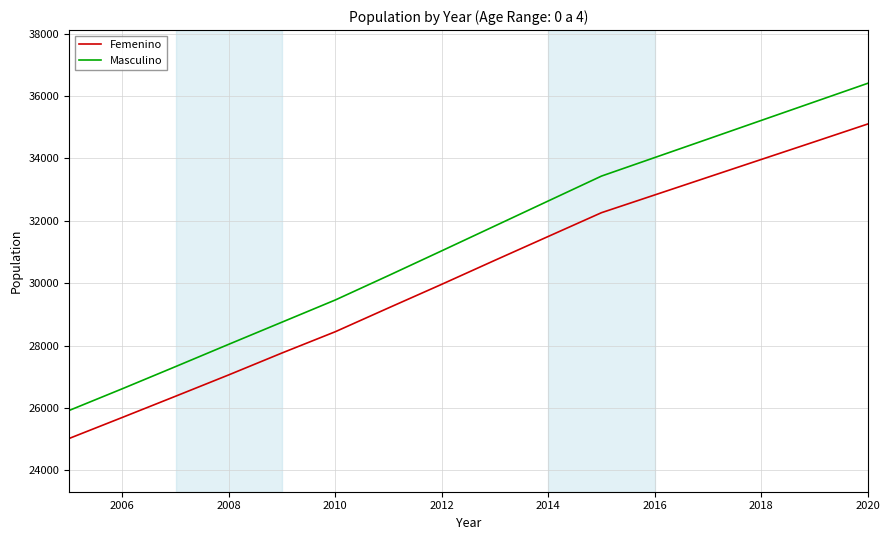

What is the difference between the maximum and second lowest values in the Masculino series?

9793